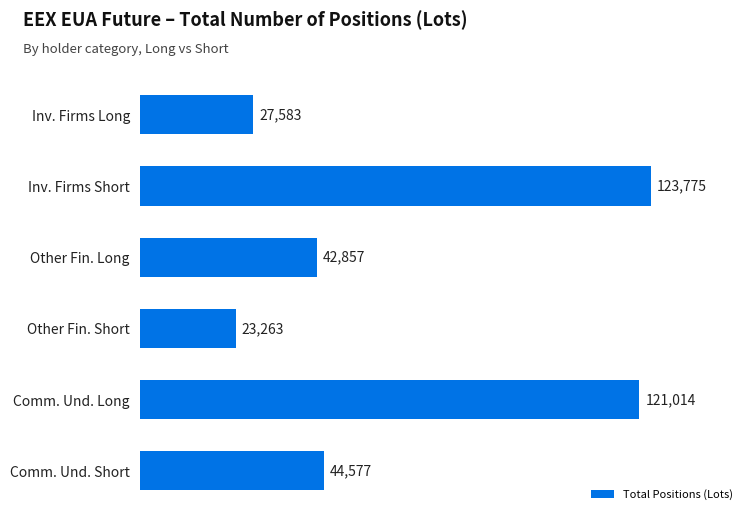

What position from the bottom is Other Fin. Long?

4